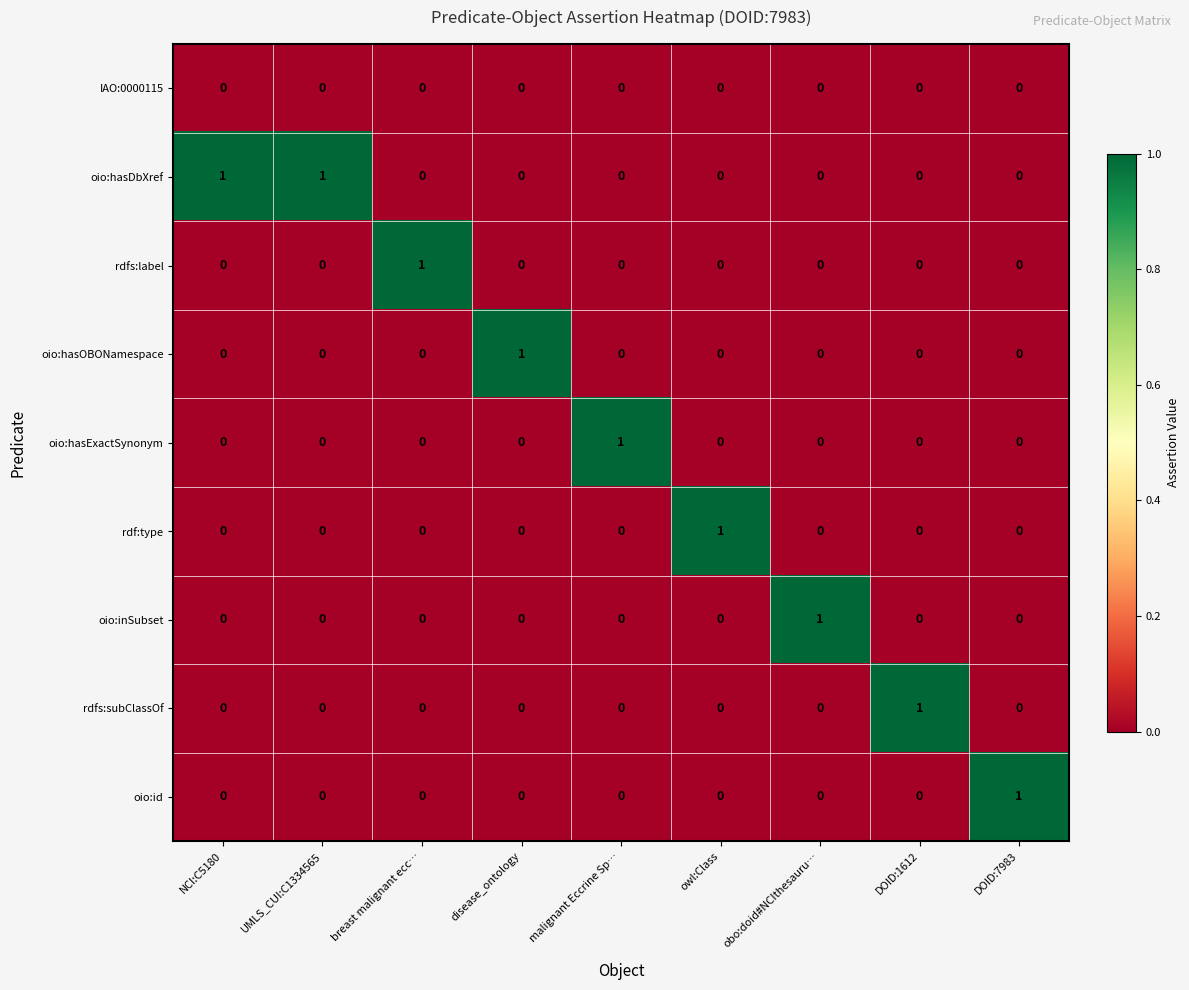

Which category has the highest value in the oio:hasOBONamespace series?

disease_ontology